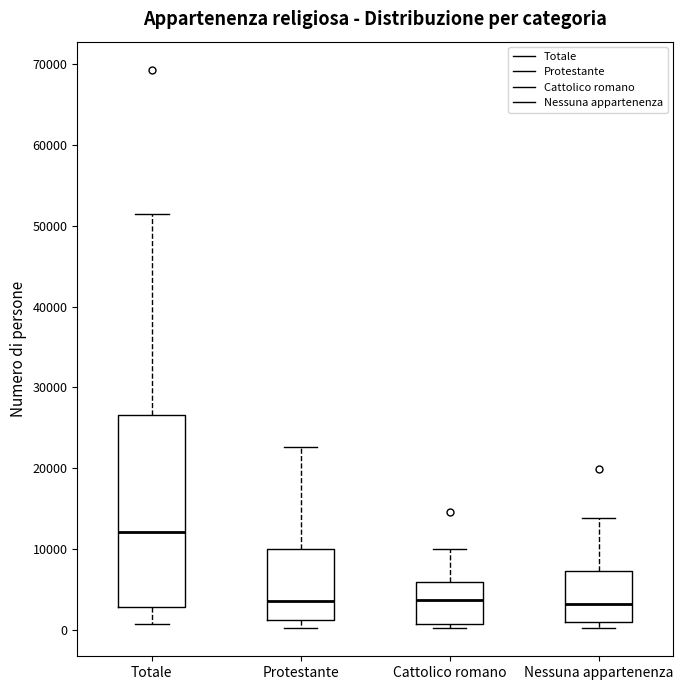

Where is the lower edge of the box for Cattolico romano on the y-axis? The values are not printed on the chart, so give them approximately, as read against the axis.

1000